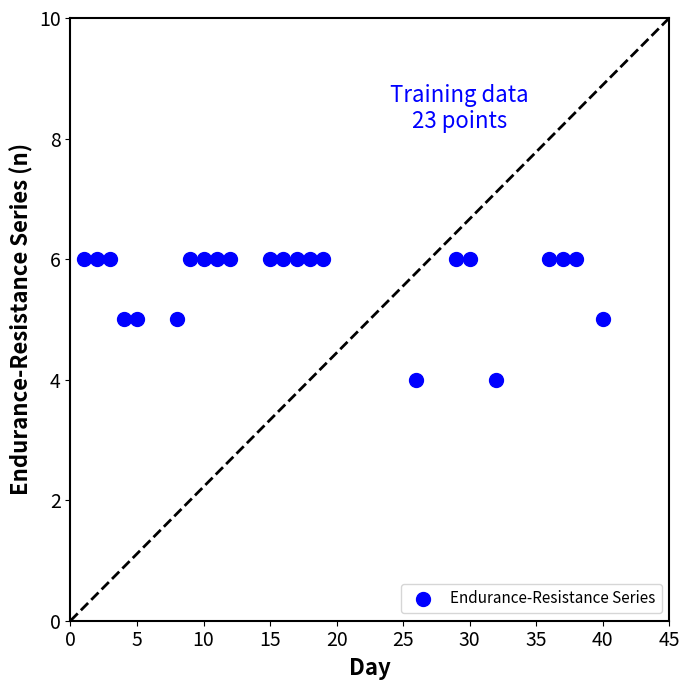

How many data points are displayed?

23